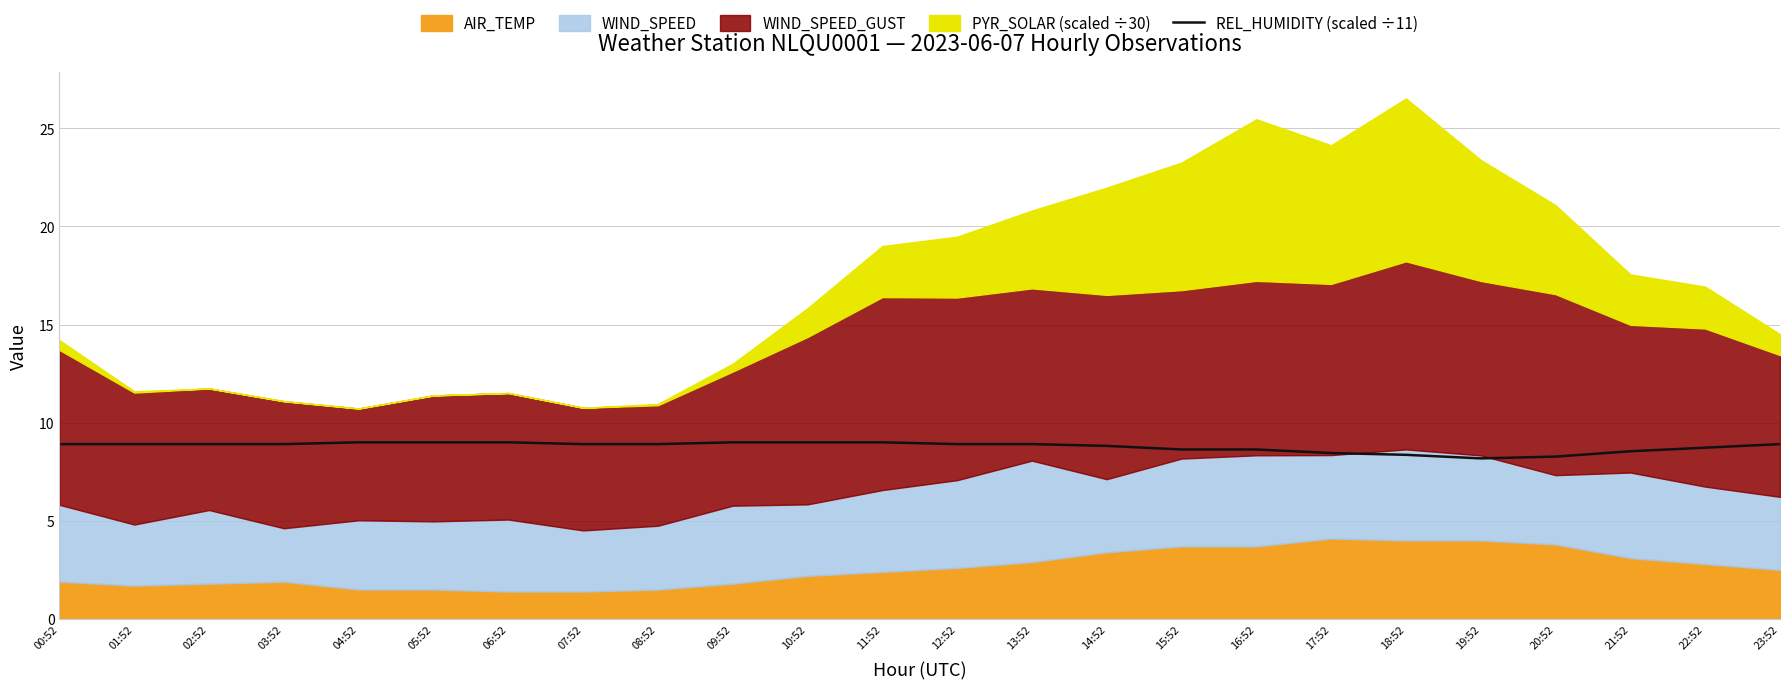

True or false: REL_HUMIDITY (scaled ÷11) has a value of 11.9 at 13:52.

False